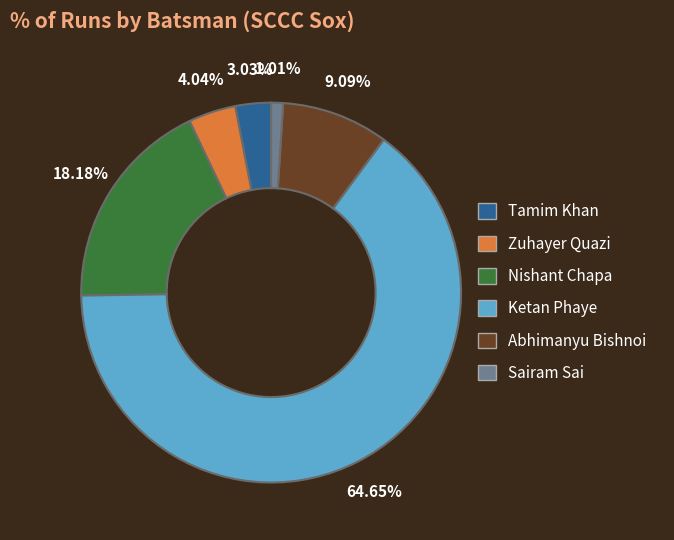

Is there a majority slice in this chart?

Yes